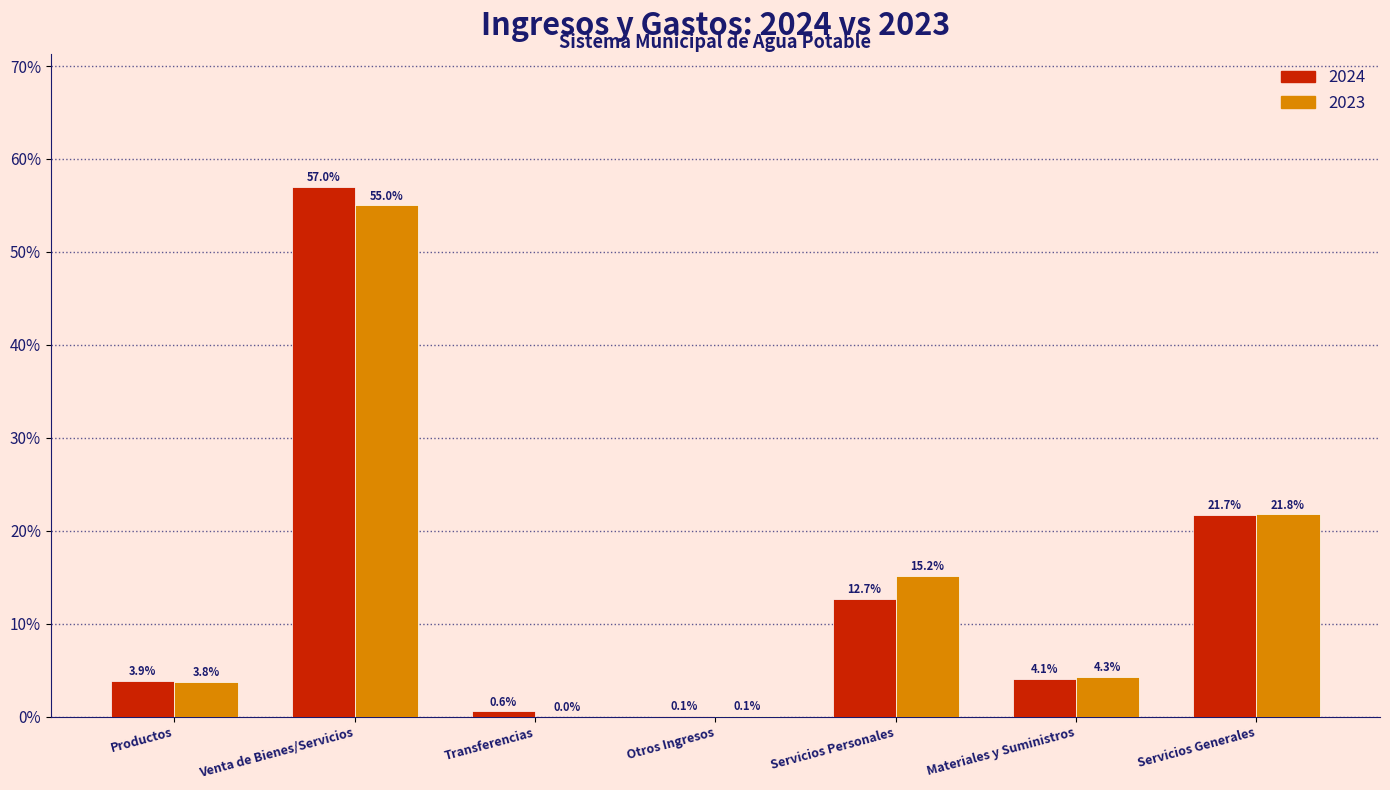

Reading right to left, list all the values displayed in this chart.

2024: Servicios Generales=21.7	Materiales y Suministros=4.1	Servicios Personales=12.7	Otros Ingresos=0.1	Transferencias=0.6	Venta de Bienes/Servicios=57.0	Productos=3.9
2023: Servicios Generales=21.8	Materiales y Suministros=4.3	Servicios Personales=15.2	Otros Ingresos=0.1	Transferencias=0.0	Venta de Bienes/Servicios=55.0	Productos=3.8